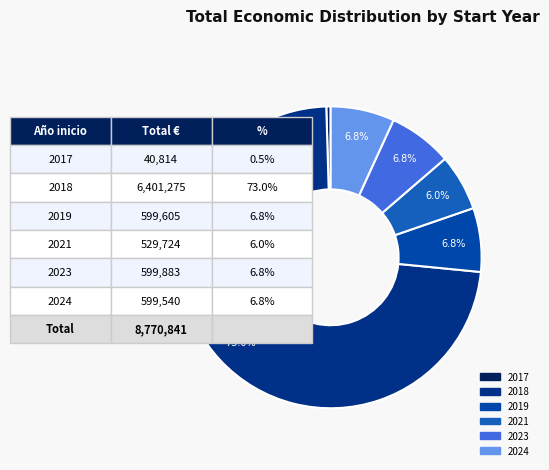

Does 2017 account for over 50% of the chart?

No